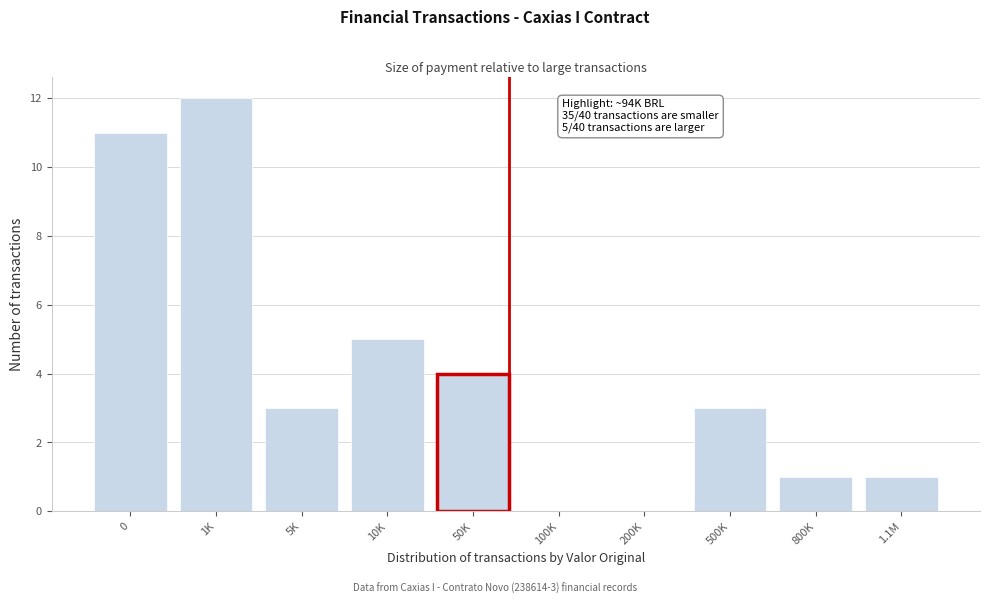

Reading left to right, transcribe all the data shown in this chart.

0=11	1K=12	5K=3	10K=5	50K=4	100K=0	200K=0	500K=3	800K=1	1.1M=1